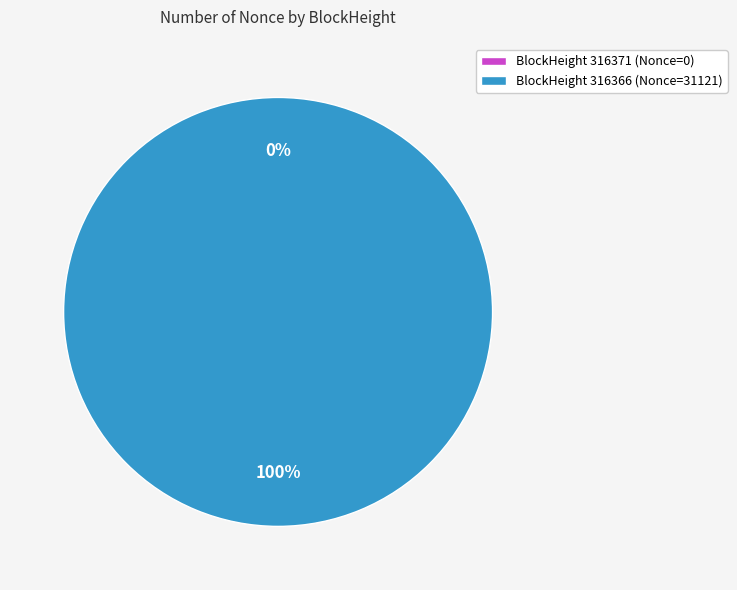

Which slice represents more than half of the pie?

BlockHeight 316366 (Nonce=31121)